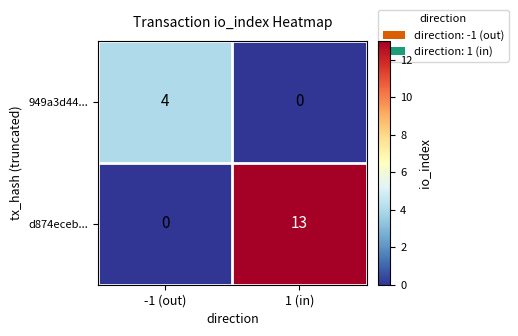

Reading left to right, transcribe all the data shown in this chart.

949a3d44...: 4	0
d874eceb...: 0	13